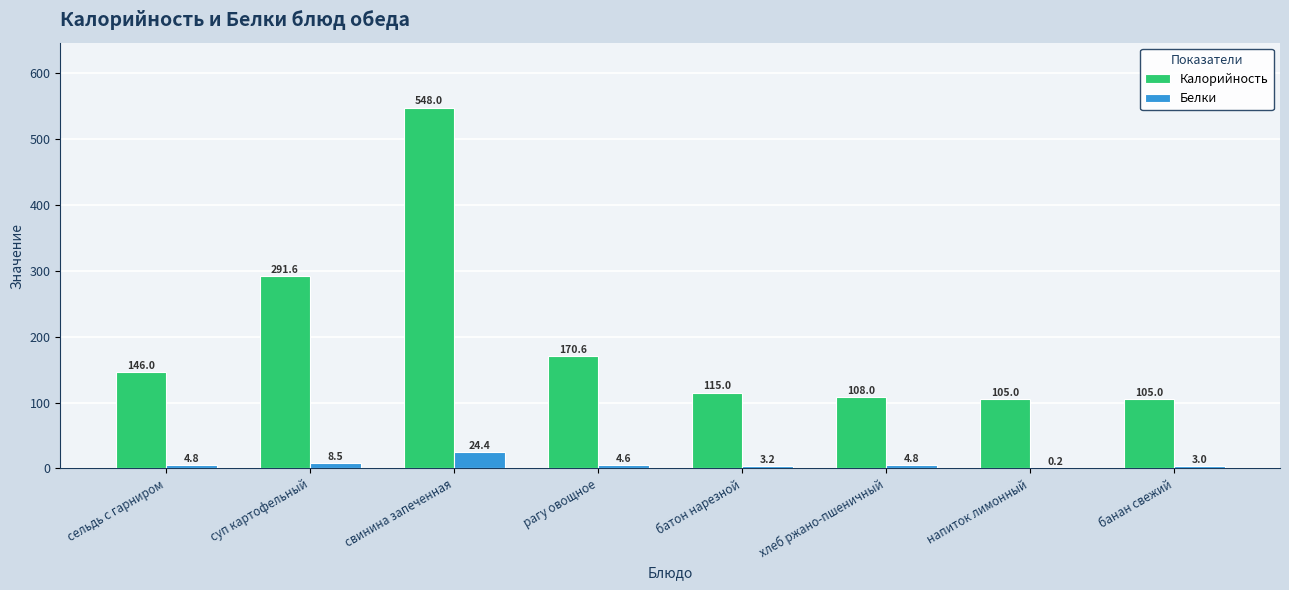

Reading left to right, list all the values displayed in this chart.

Калорийность: 146.0	291.6	548.0	170.6	115.0	108.0	105.0	105.0
Белки: 4.8	8.5	24.4	4.6	3.2	4.8	0.2	3.0